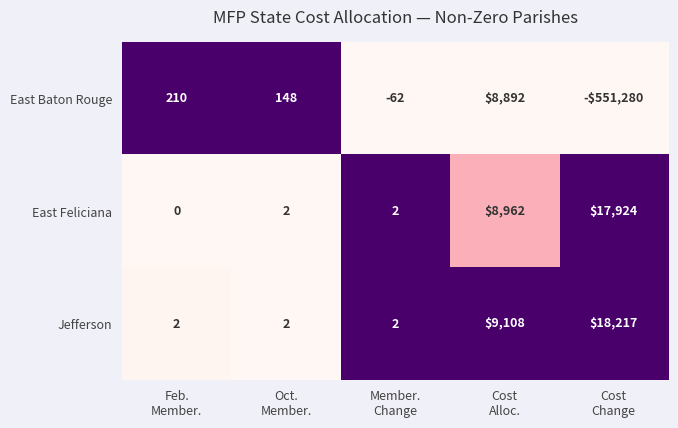

What is the difference between the highest and lowest values at Cost
Change?

569497